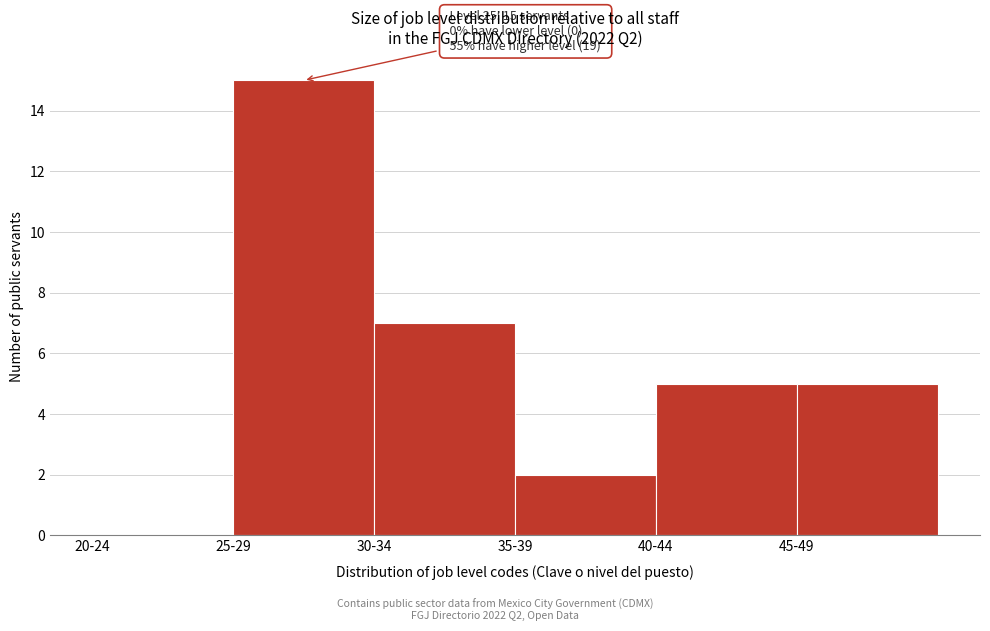

Reading right to left, extract all data points from this chart.

45-49=5	40-44=5	35-39=2	30-34=7	25-29=15	20-24=0